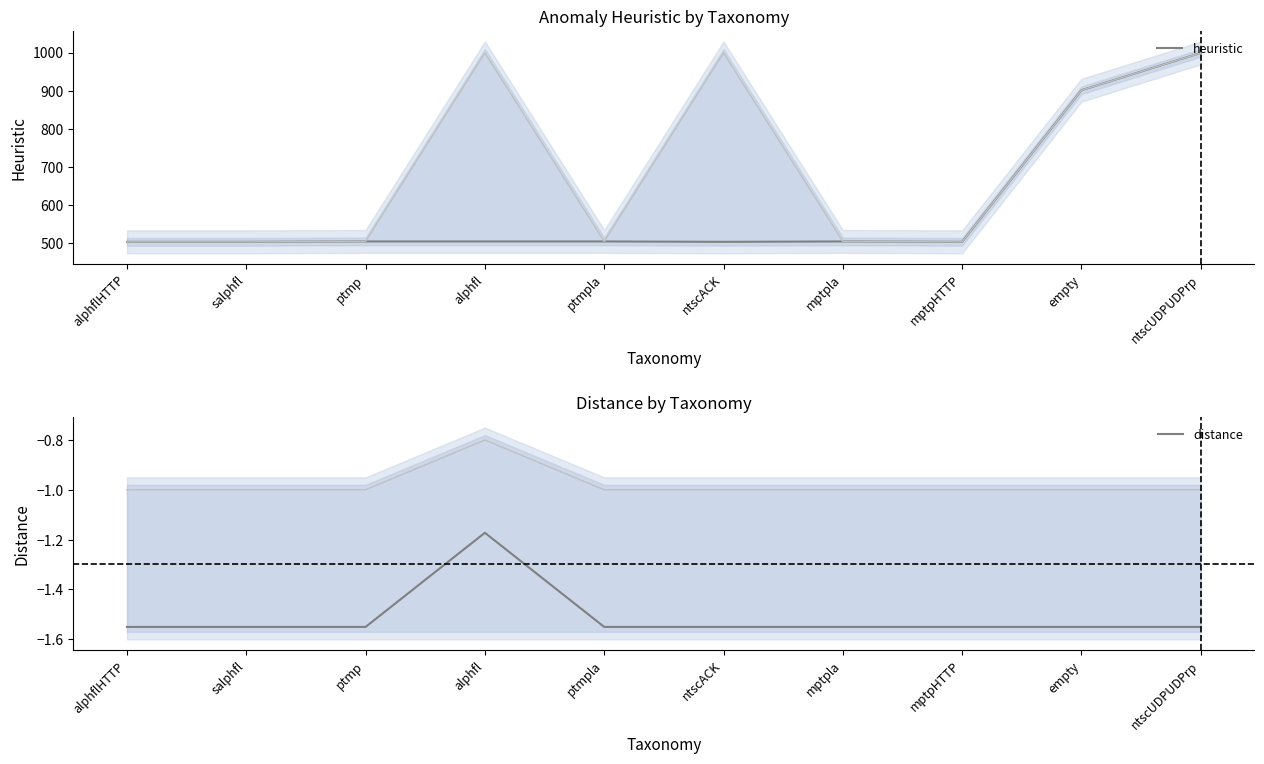

Reading left to right, transcribe all the data shown in this chart.

heuristic: 503.0	503.0	504.0	504.0	504.0	503.0	504.0	503.0	901.0	999.0
distance: -1.6	-1.6	-1.6	-1.2	-1.6	-1.6	-1.6	-1.6	-1.6	-1.6